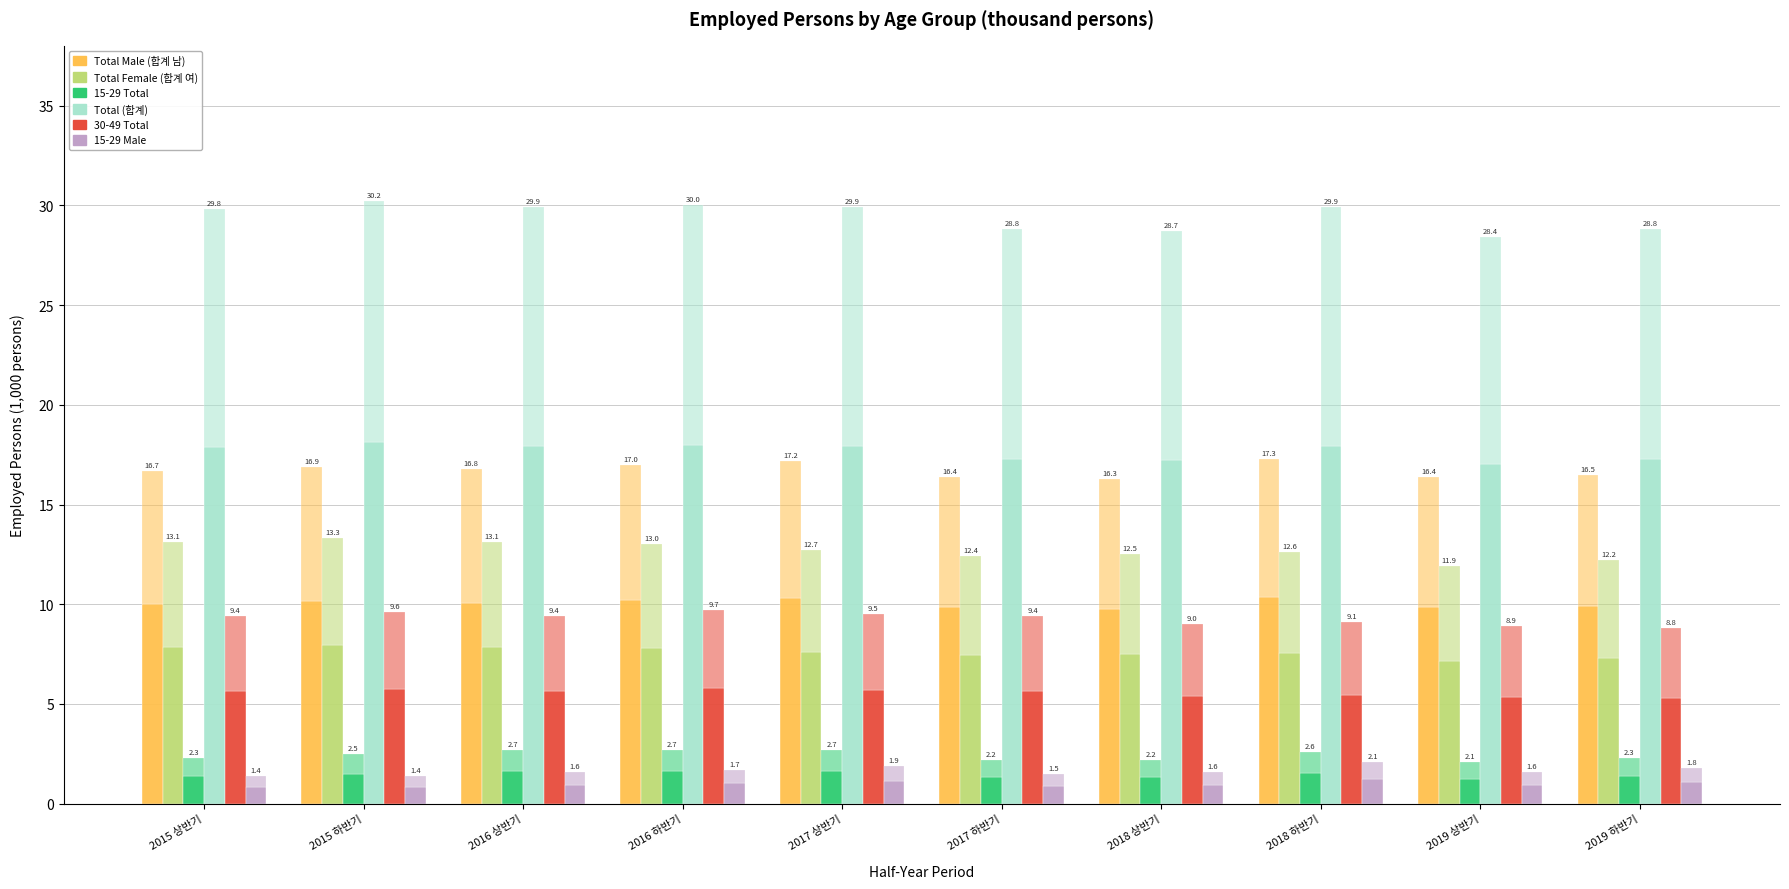

At which category is the sum across all series the highest?

2016 하반기